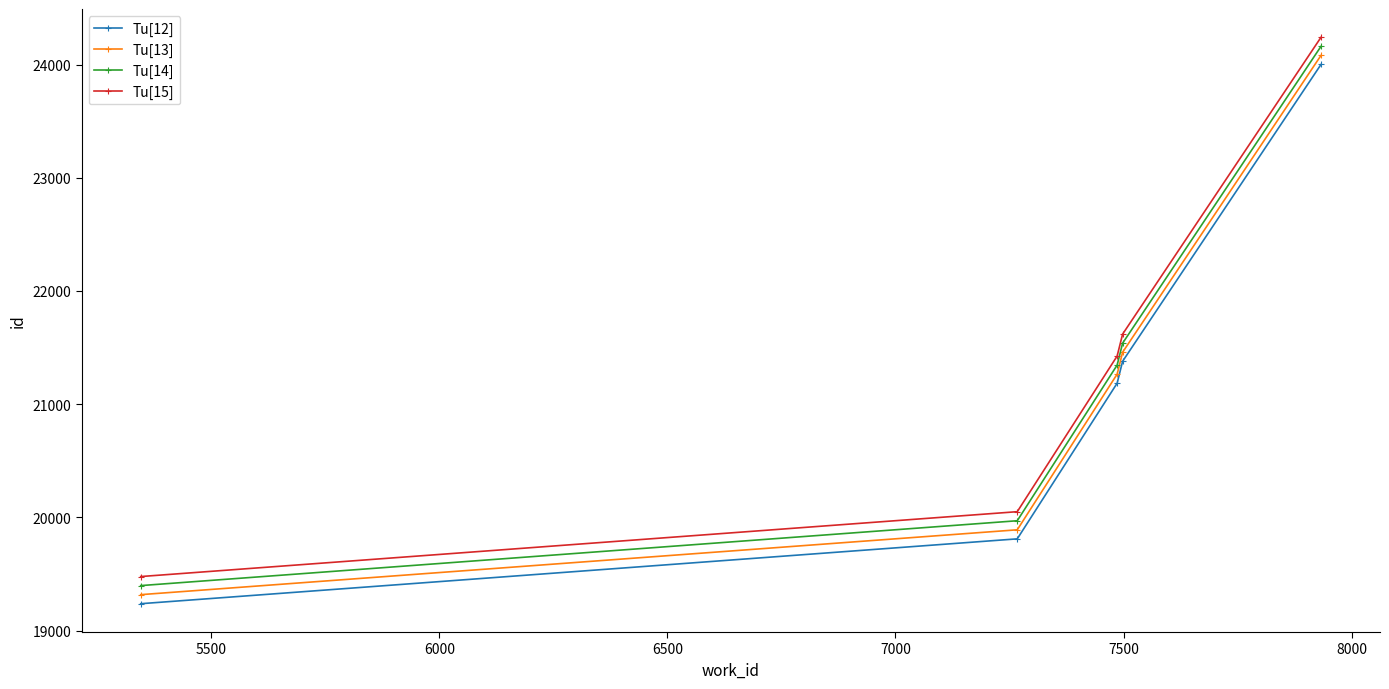

At how many categories does at least one series exceed 19376?

5